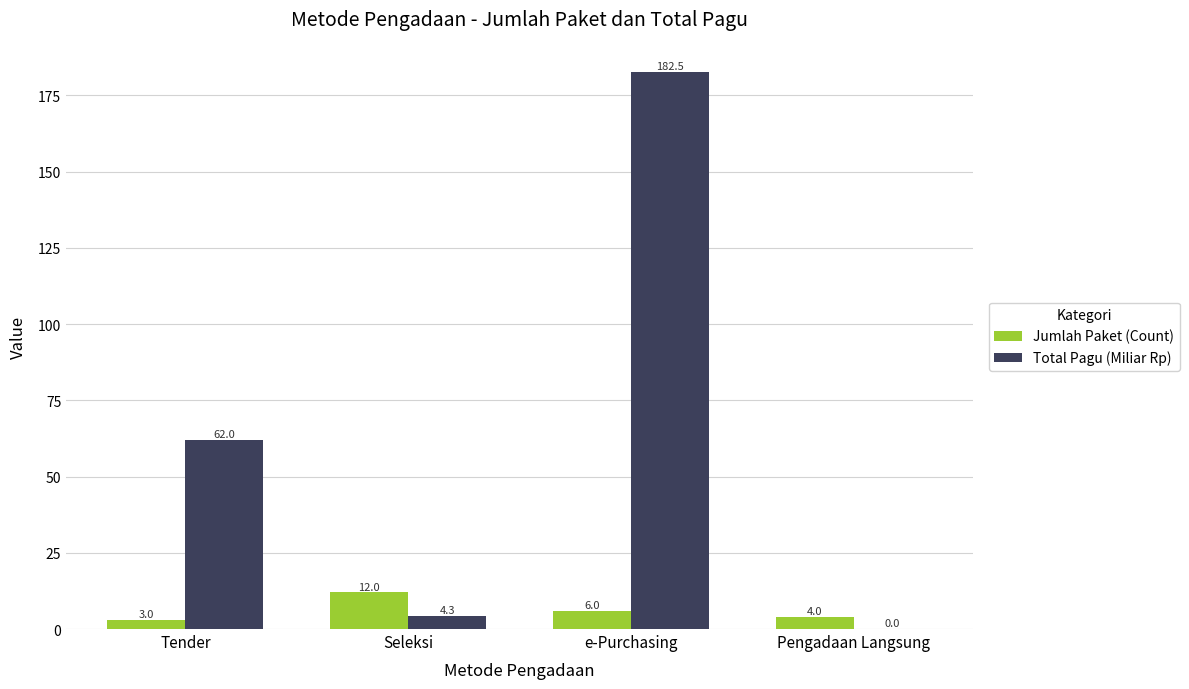

Does the chart contain stacked bars?

No